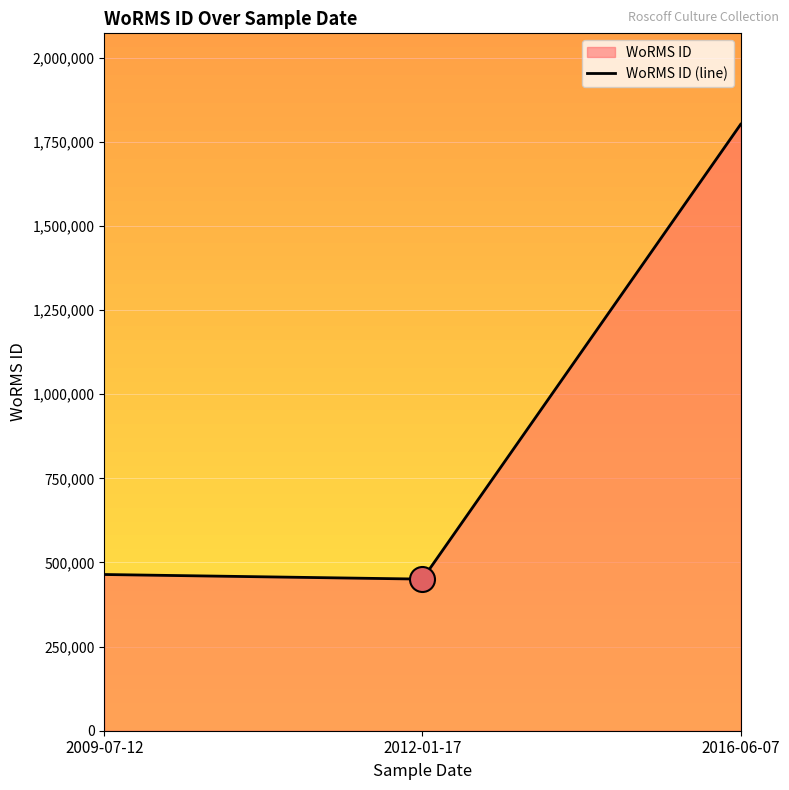

Where is the data nearest to the value 1126530?

2009-07-12